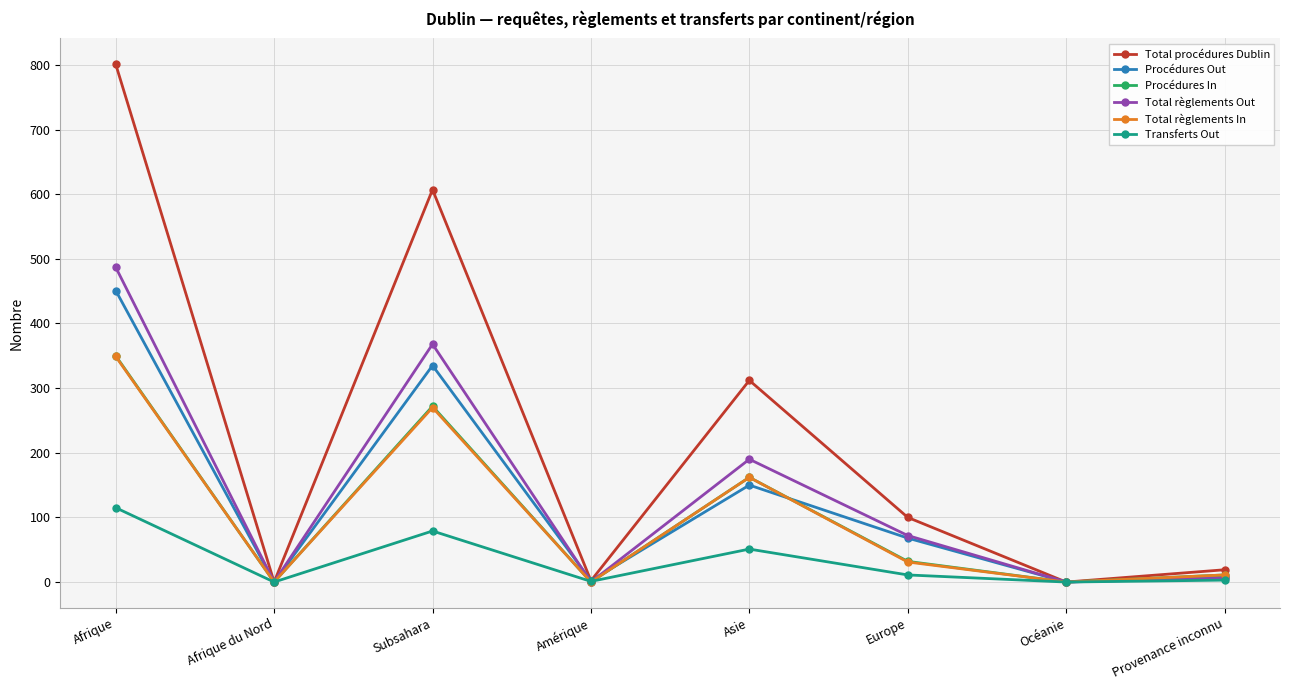

What are all the series names shown in the legend?

Total procédures Dublin, Procédures Out, Procédures In, Total règlements Out, Total règlements In, Transferts Out